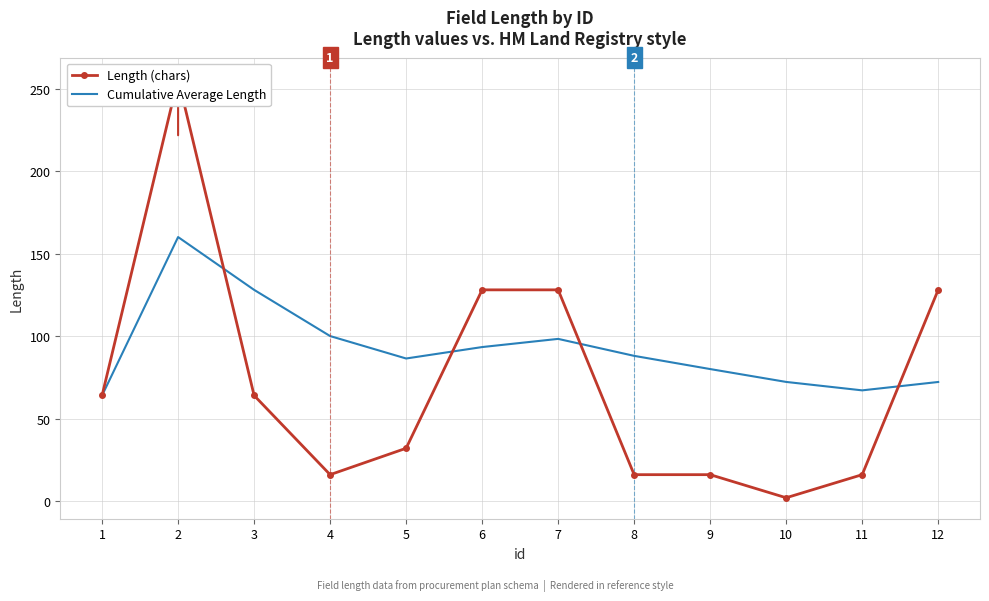

What value does the Length (chars) series have at 9?

16.0